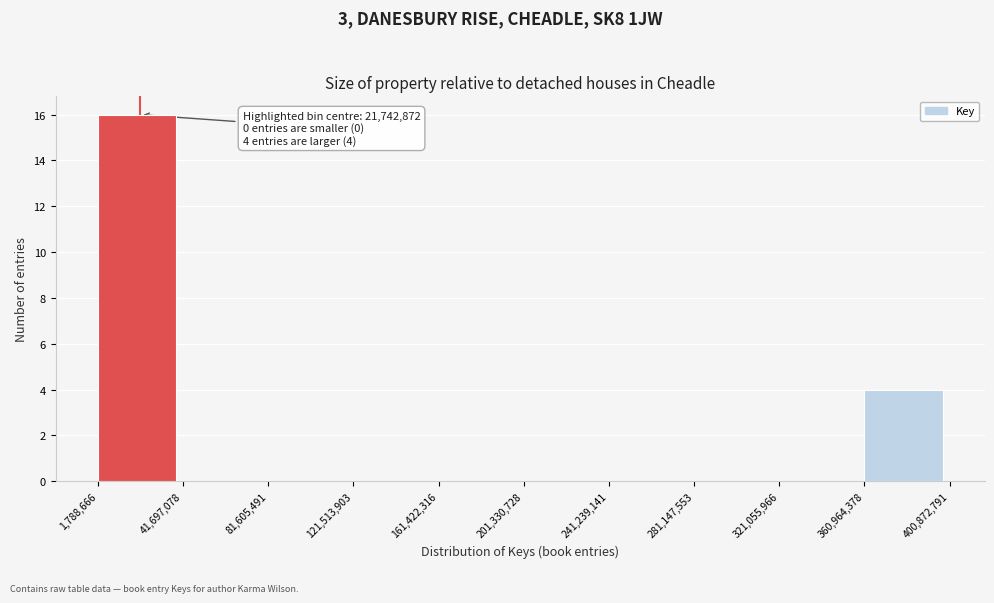

Which range on the x-axis has the tallest bar?

1,788,666 to 41,697,078